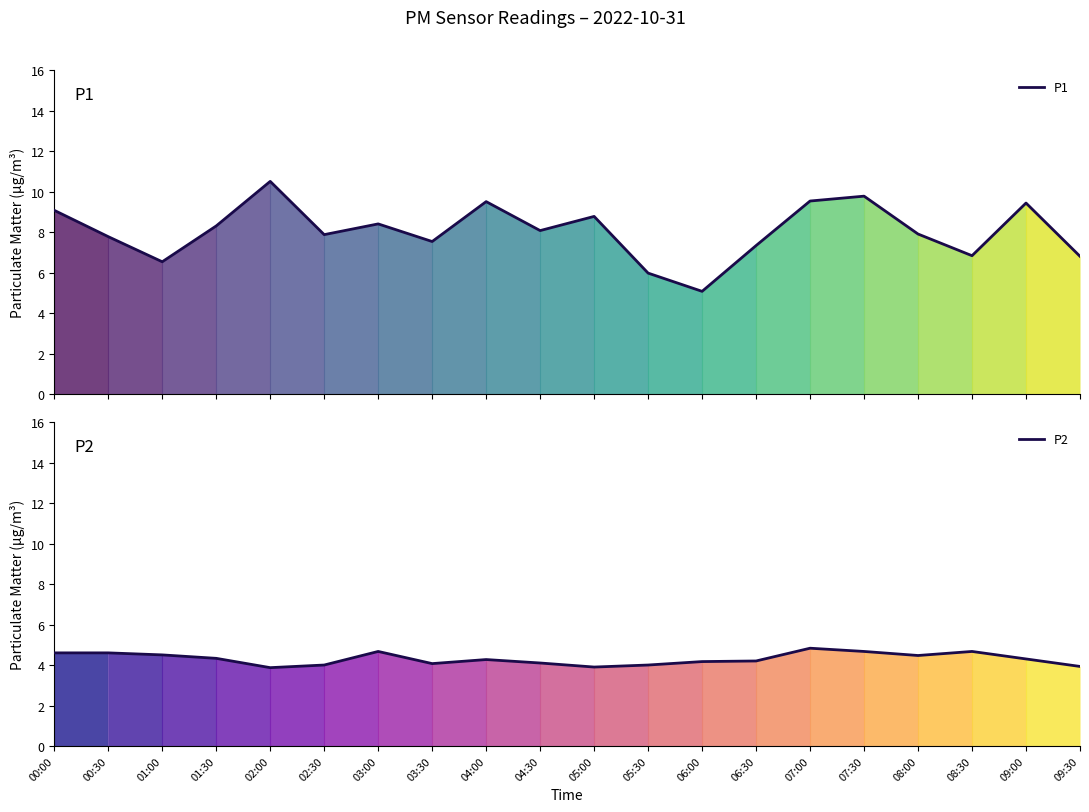

Reading right to left, transcribe all the data shown in this chart.

P1: 09:30=6.8	09:00=9.4	08:30=6.8	08:00=7.9	07:30=9.8	07:00=9.5	06:30=7.3	06:00=5.1	05:30=6.0	05:00=8.8	04:30=8.1	04:00=9.5	03:30=7.5	03:00=8.4	02:30=7.9	02:00=10.5	01:30=8.3	01:00=6.5	00:30=7.8	00:00=9.1
P2: 09:30=3.9	09:00=4.3	08:30=4.7	08:00=4.5	07:30=4.7	07:00=4.8	06:30=4.2	06:00=4.2	05:30=4.0	05:00=3.9	04:30=4.1	04:00=4.3	03:30=4.1	03:00=4.7	02:30=4.0	02:00=3.9	01:30=4.3	01:00=4.5	00:30=4.6	00:00=4.6